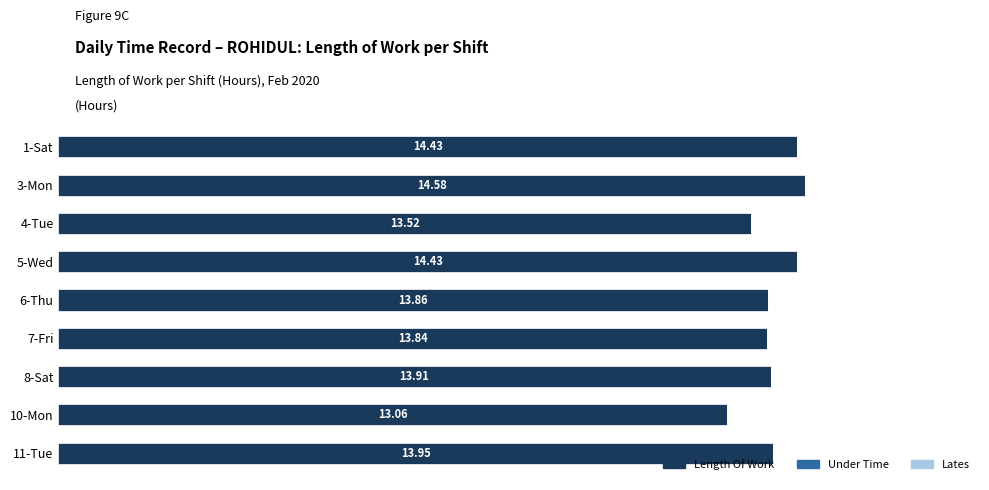

Are the bars horizontal?

Yes